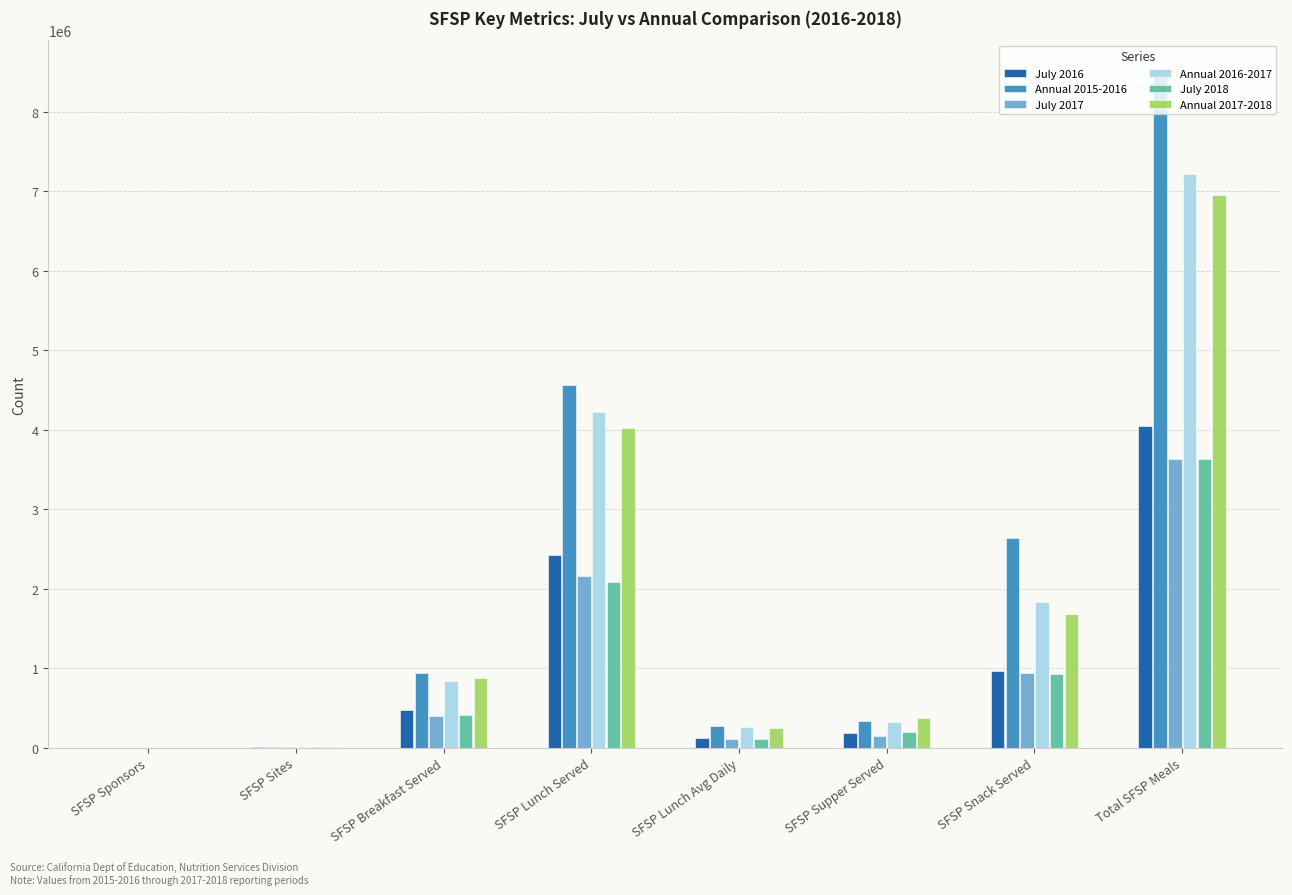

Which label corresponds to the largest value in the chart?

Total SFSP Meals